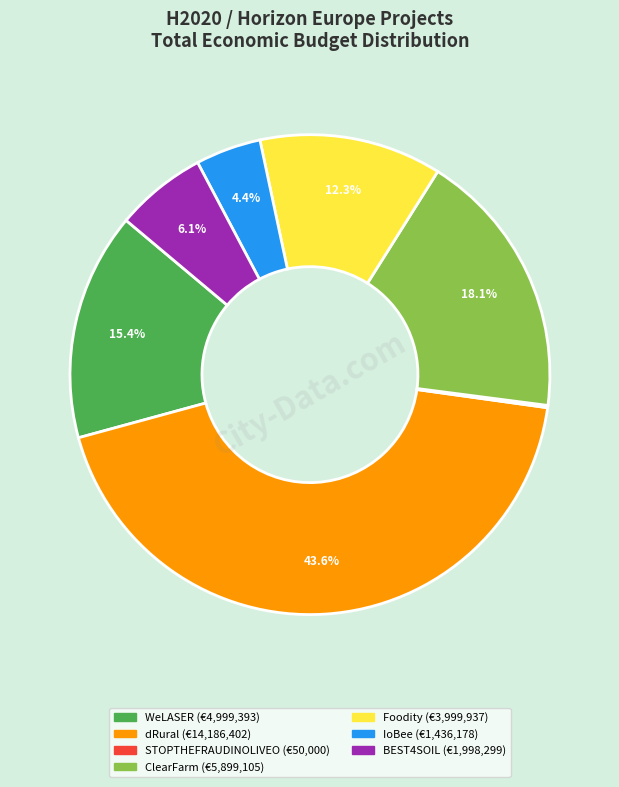

Approximately how many times larger is the value at WeLASER compared to dRural?

0.4